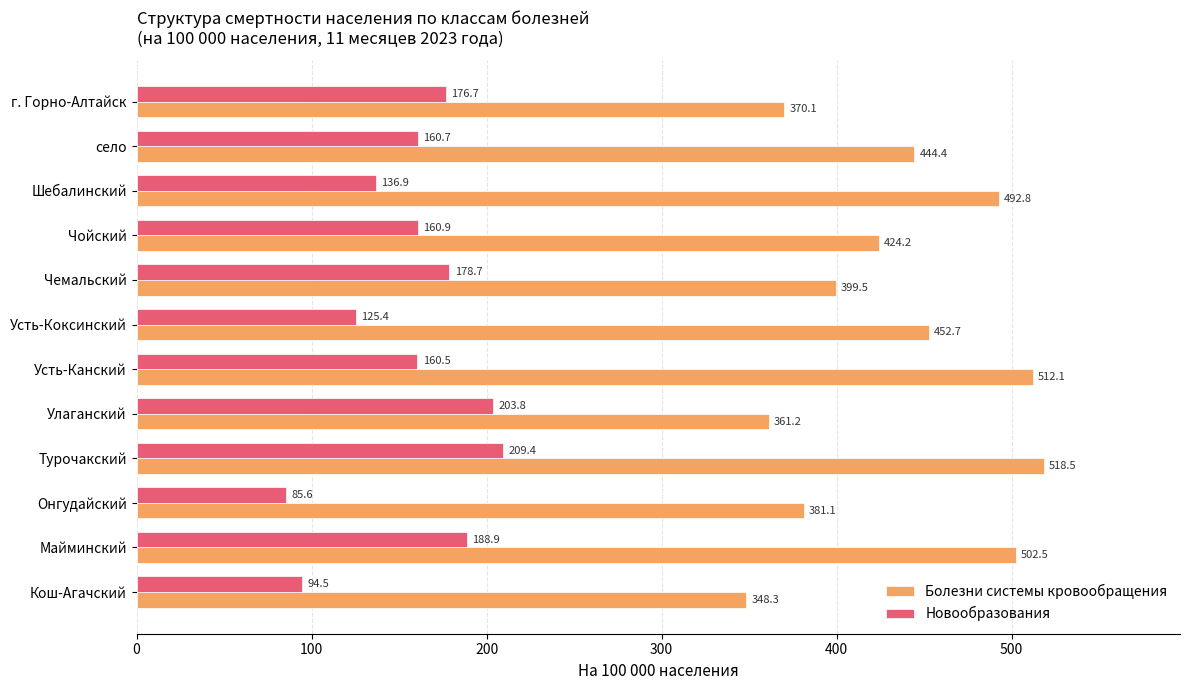

At which label is Новообразования closest to 147?

Шебалинский